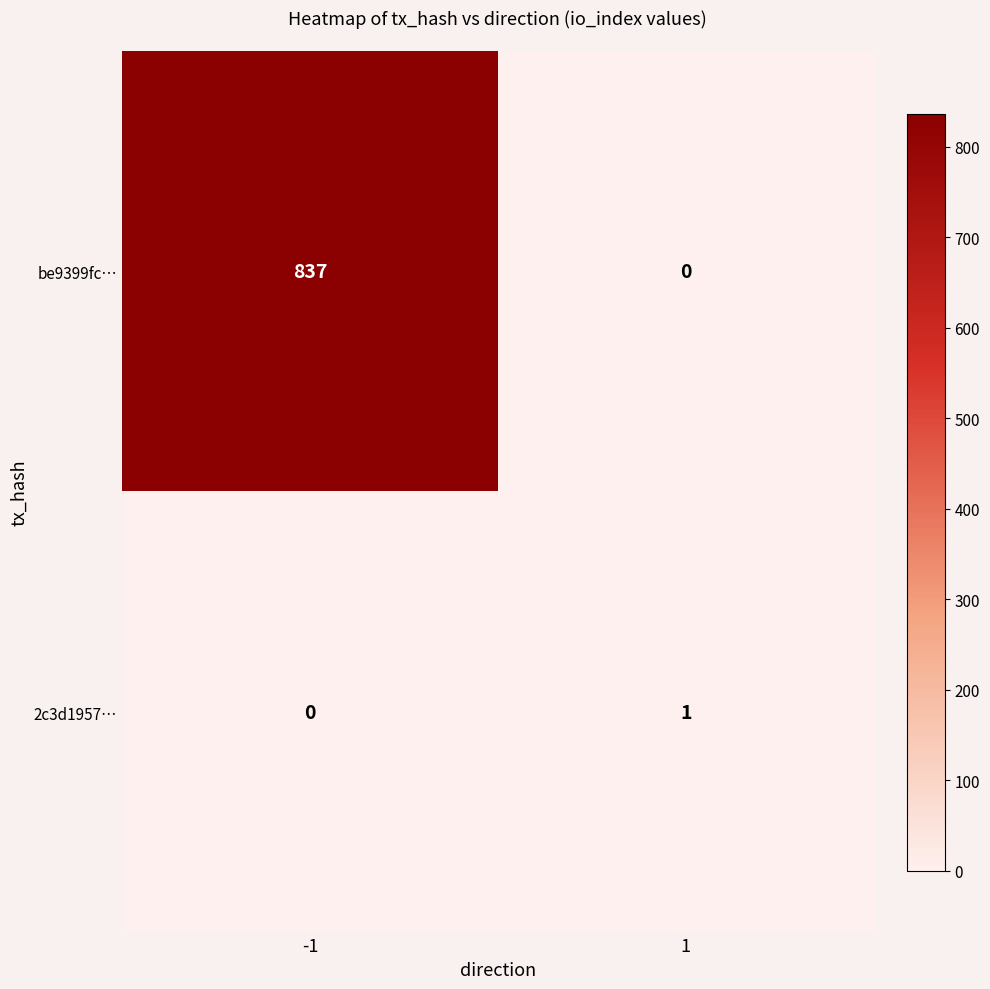

Between -1 and 1, which series saw the biggest shift?

be9399fc…